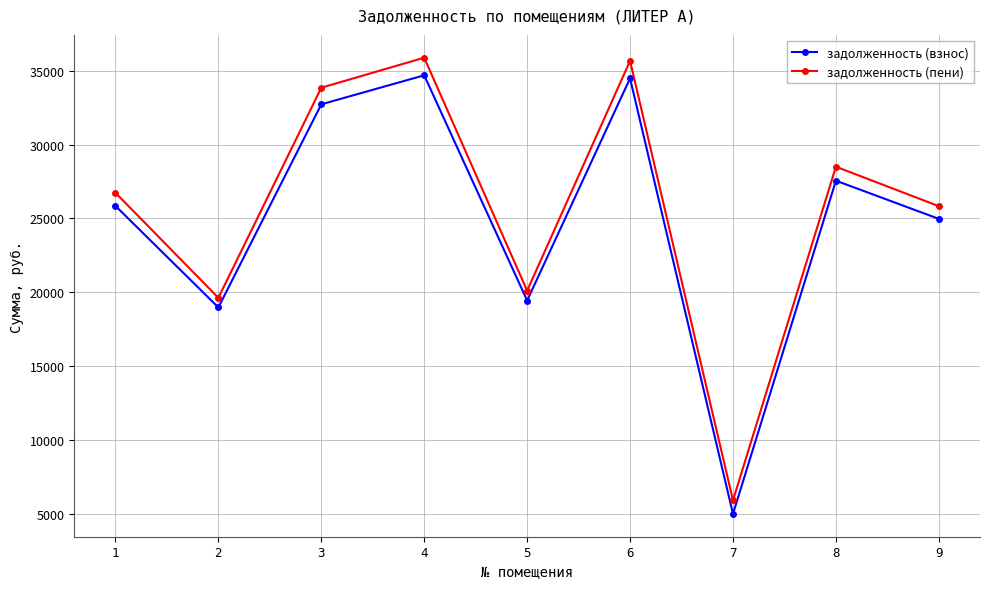

What is the difference between the maximum and minimum values in the задолженность (взнос) series?

29700.2